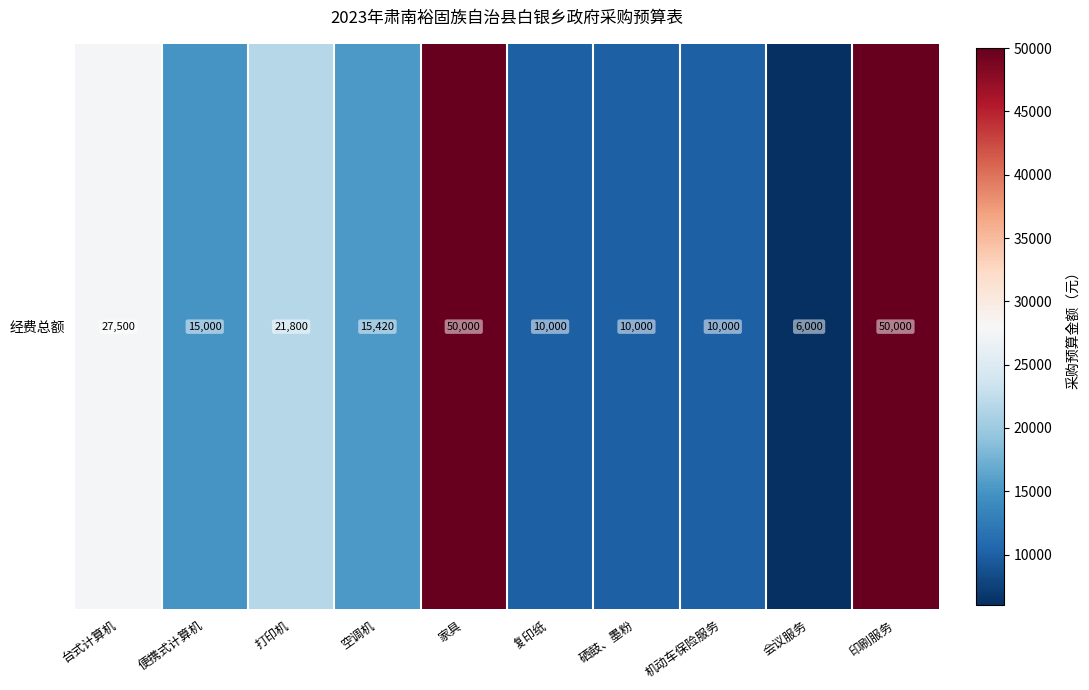

True or false: the data shows 34851 at 家具.

False